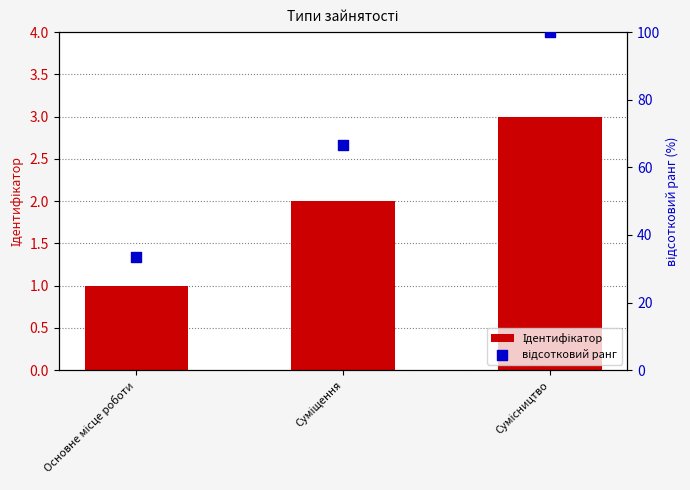

Which series reaches the maximum Y coordinate?

відсотковий ранг